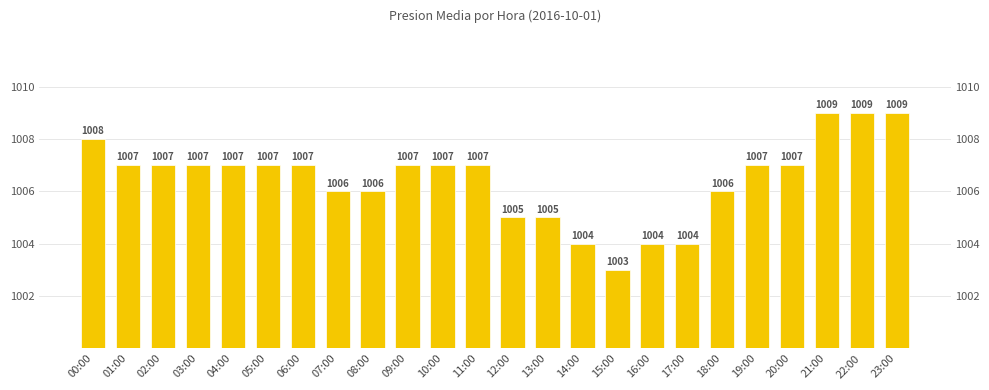

What is the label of the 14th bar from the left?

13:00